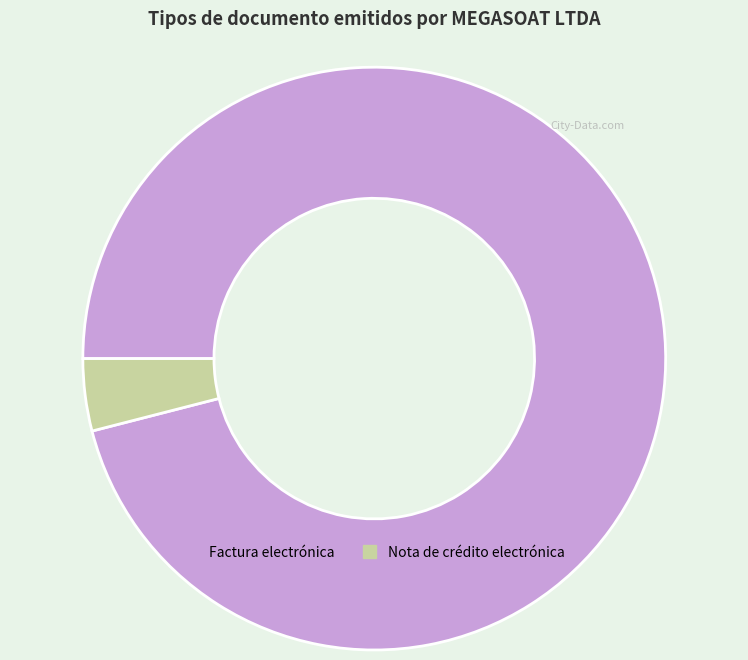

Combined, do Nota de crédito electrónica and Factura electrónica account for over 50%?

Yes